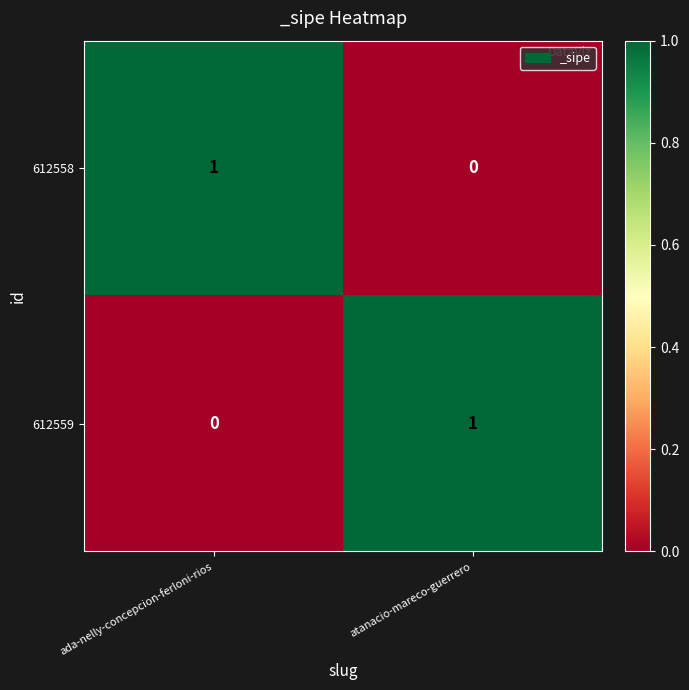

Reading right to left, list all the values displayed in this chart.

612558: atanacio-mareco-guerrero=0	ada-nelly-concepcion-ferloni-rios=1
612559: atanacio-mareco-guerrero=1	ada-nelly-concepcion-ferloni-rios=0